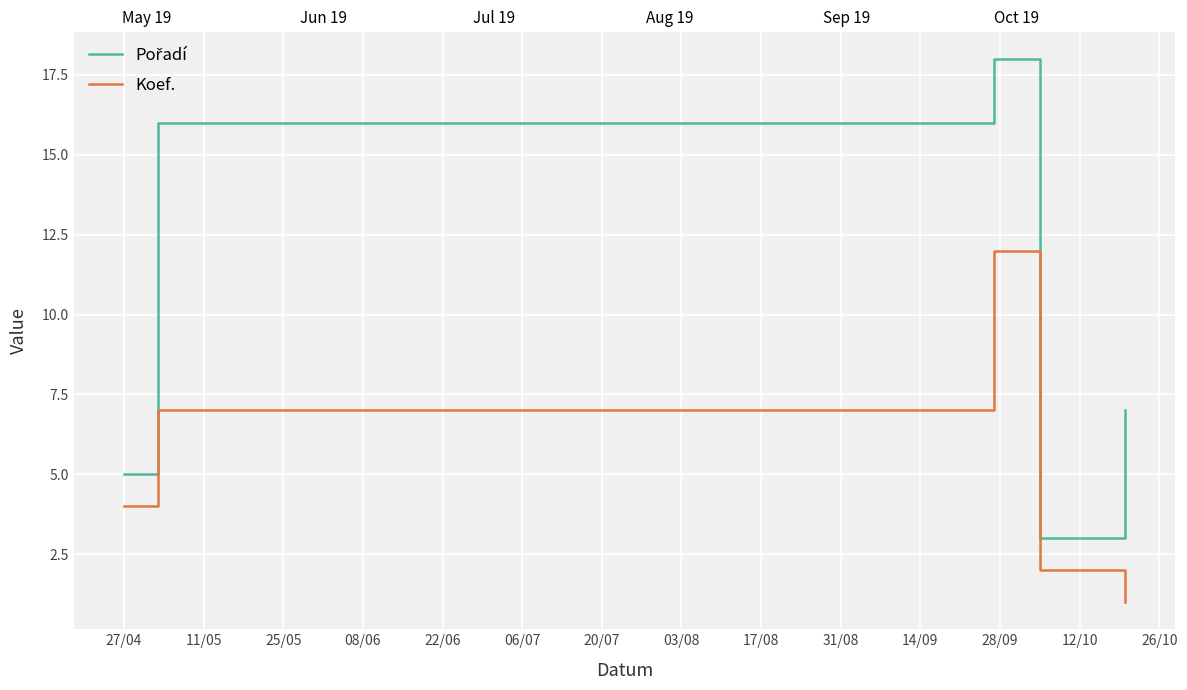

What is the highest value of the Koef. series?

12